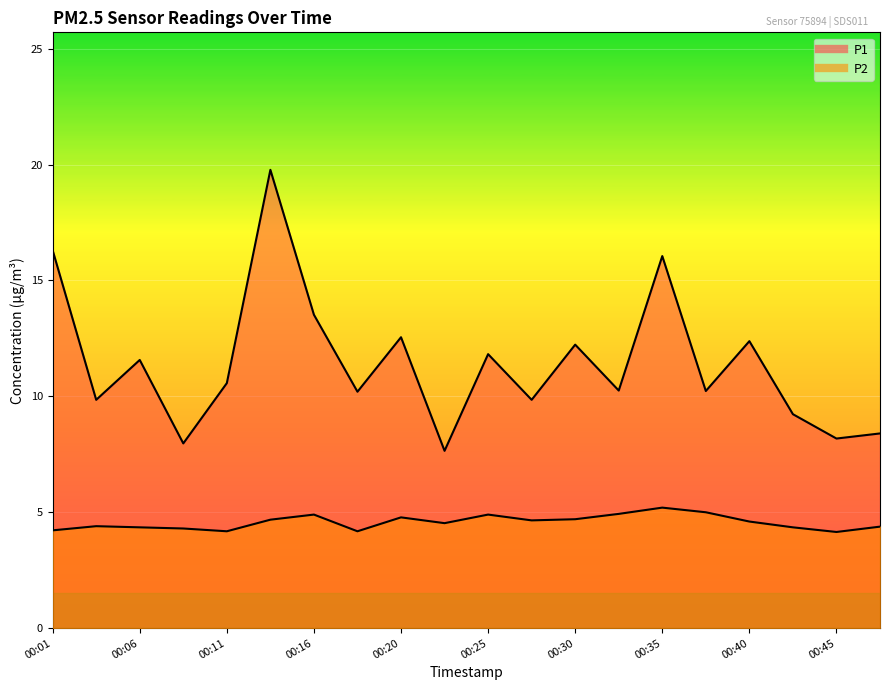

What are all the series names shown in the legend?

P1, P2